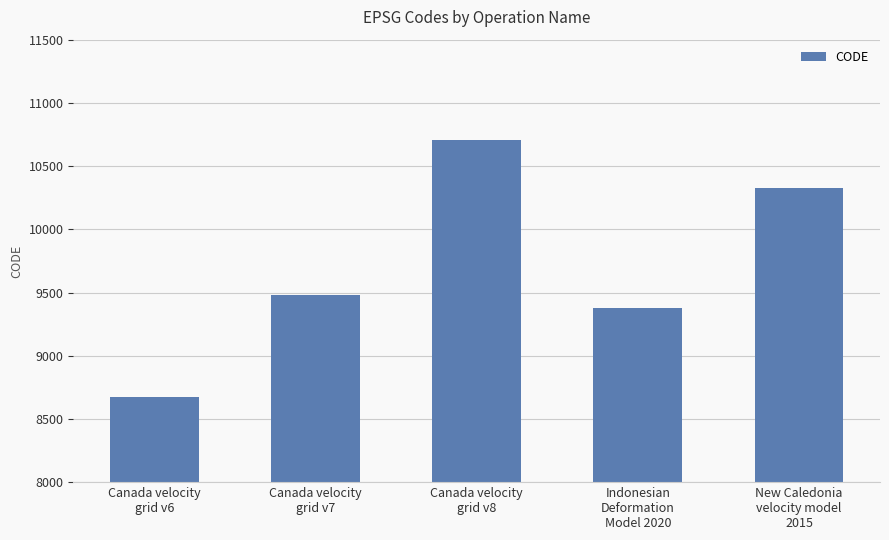

True or false: the data shows 16501 at Canada velocity
grid v8.

False